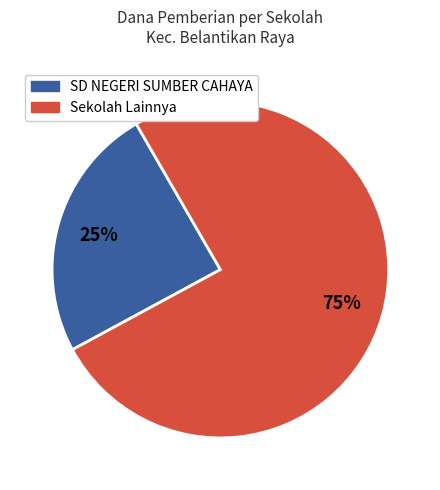

Does any single category account for the majority?

Yes